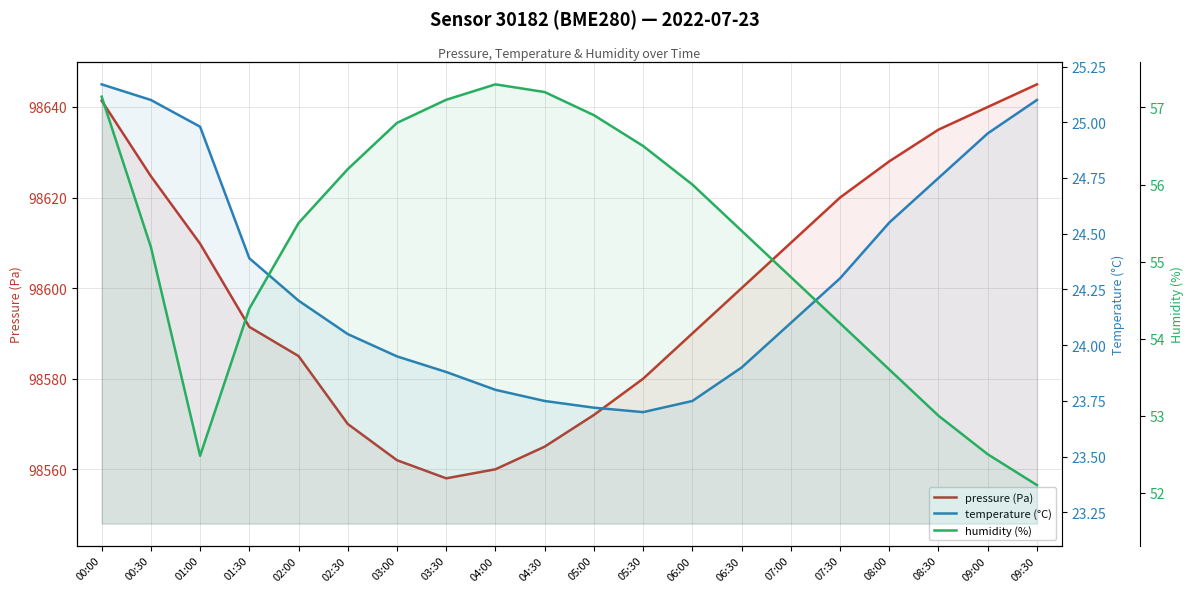

At which category does the chart reach its peak across all series?

09:30